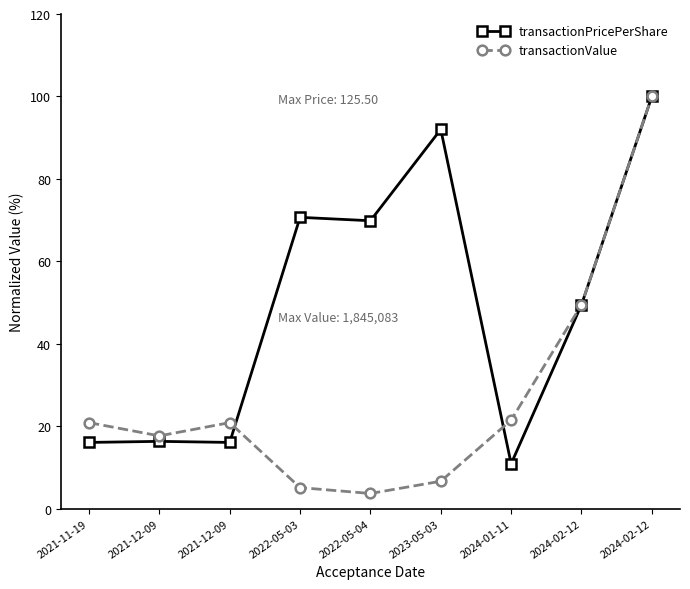

What are all the series names shown in the legend?

transactionPricePerShare, transactionValue